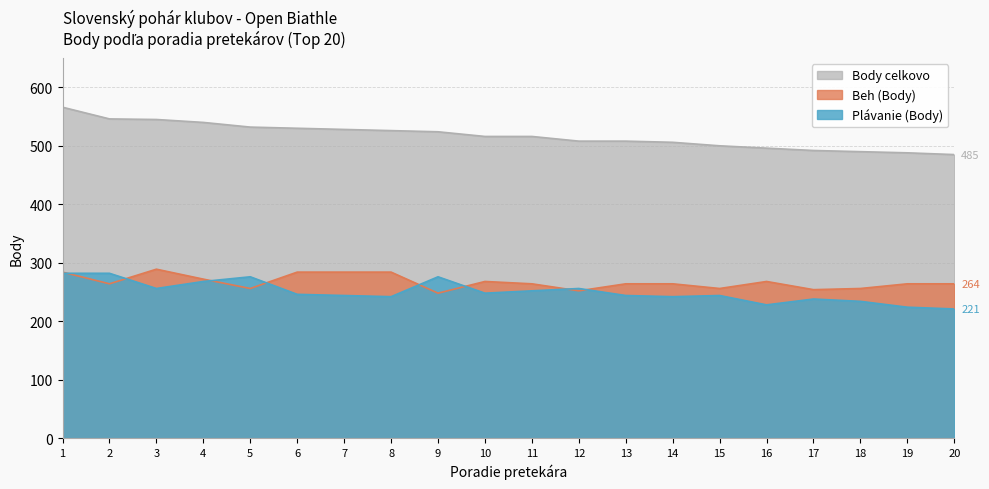

What are all the series names shown in the legend?

Body celkovo, Beh (Body), Plávanie (Body)